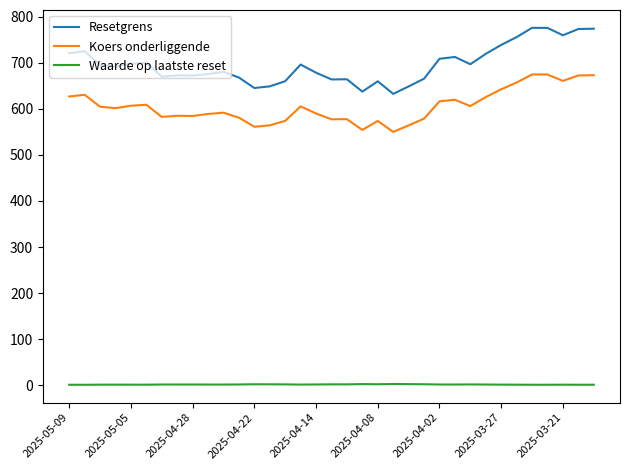

Which series has the widest spread of values?

Resetgrens